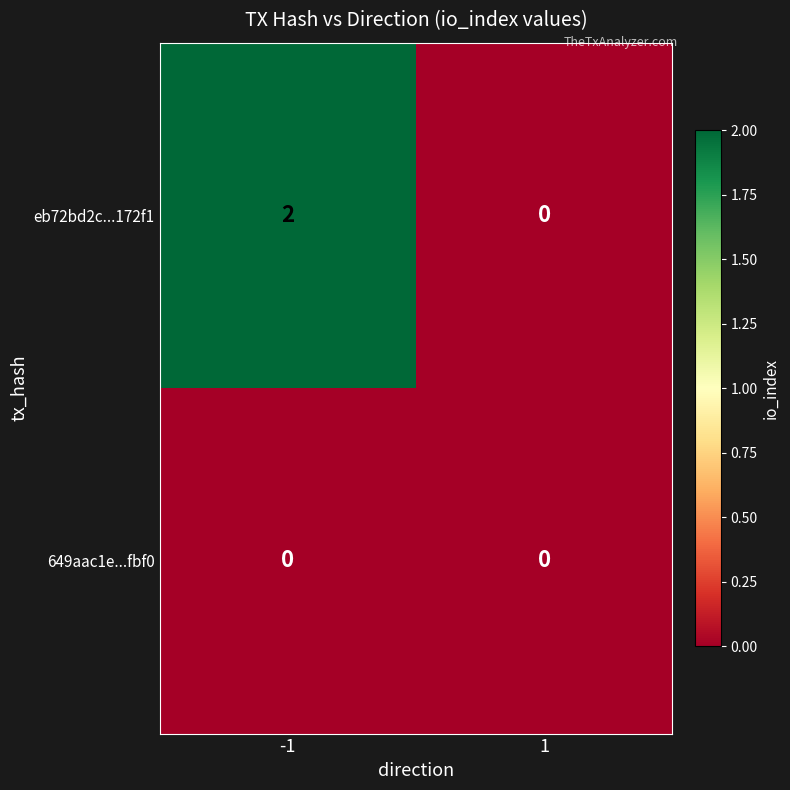

Which series has the largest total across all categories?

eb72bd2c...172f1